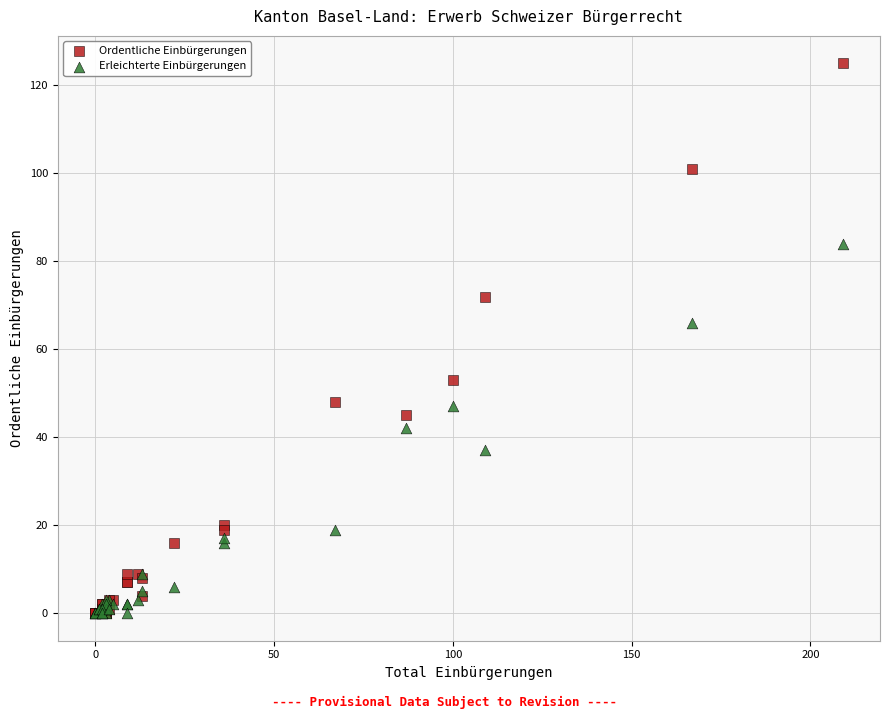

In the Ordentliche Einbürgerungen series, what Y value is closest to 62?

53